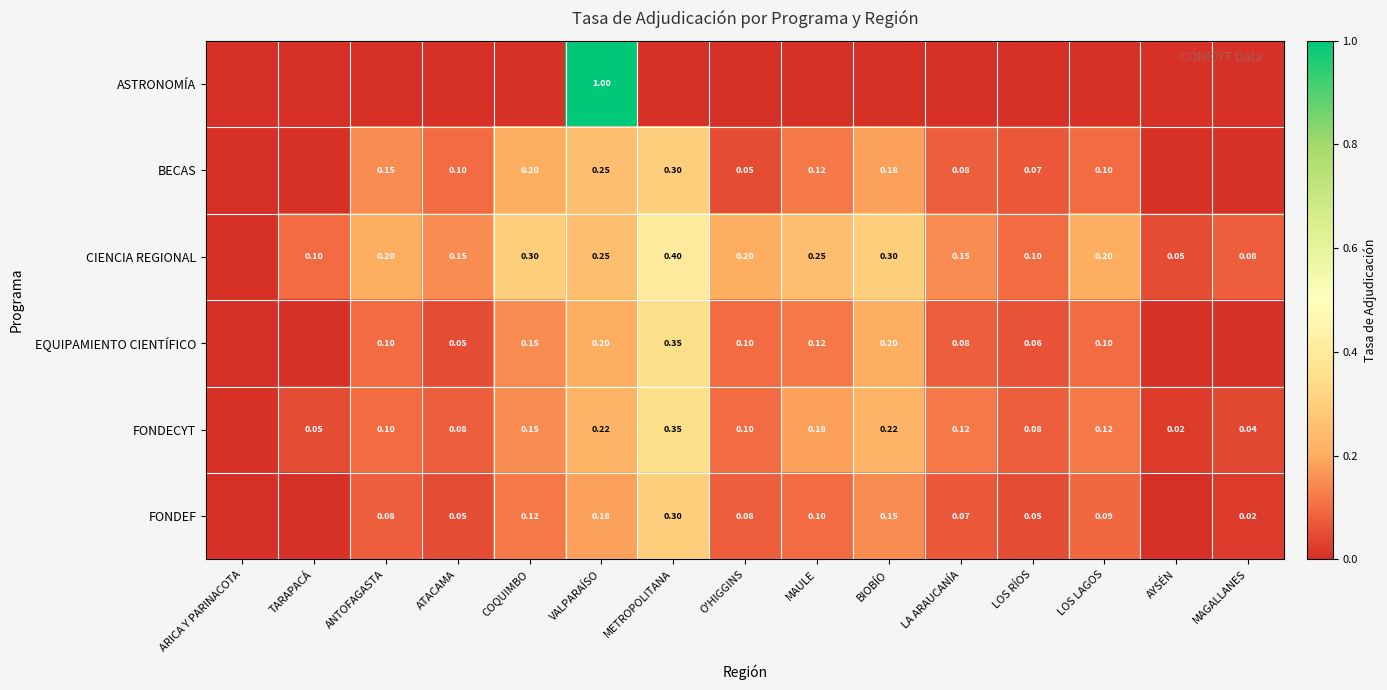

Which series has the largest total across all categories?

CIENCIA REGIONAL